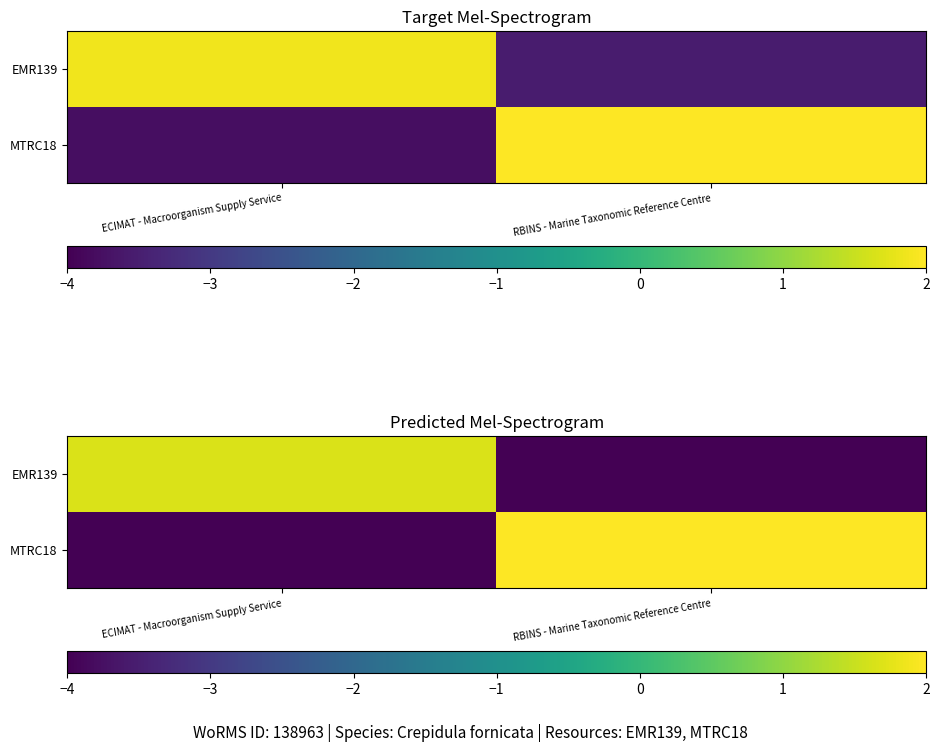

What is the difference between the maximum and minimum values in the EMR139 series?

6.0